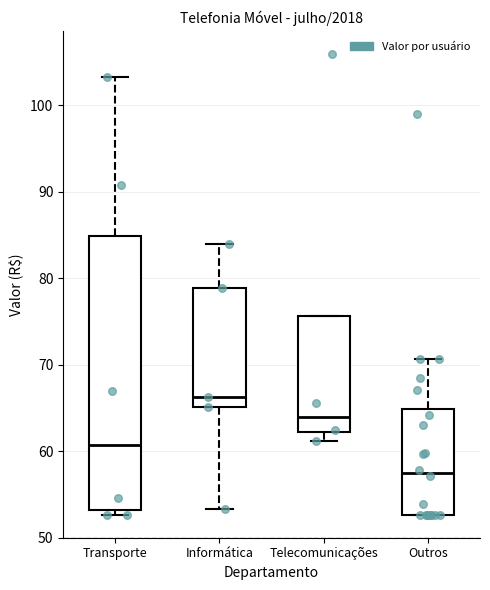

Which box is the tallest, from its lower edge to its upper edge?

Transporte